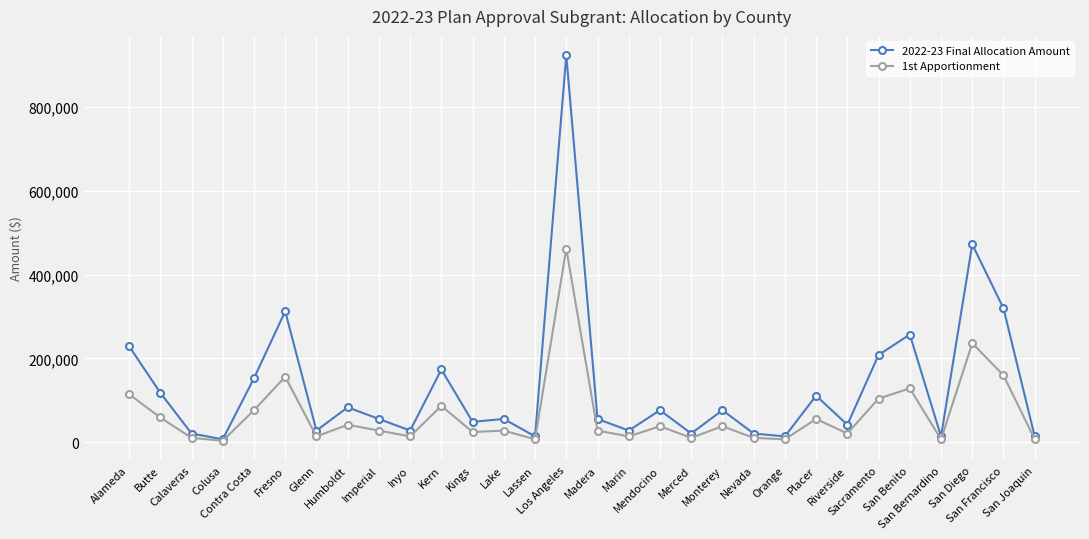

How many distinct data groups are displayed?

2